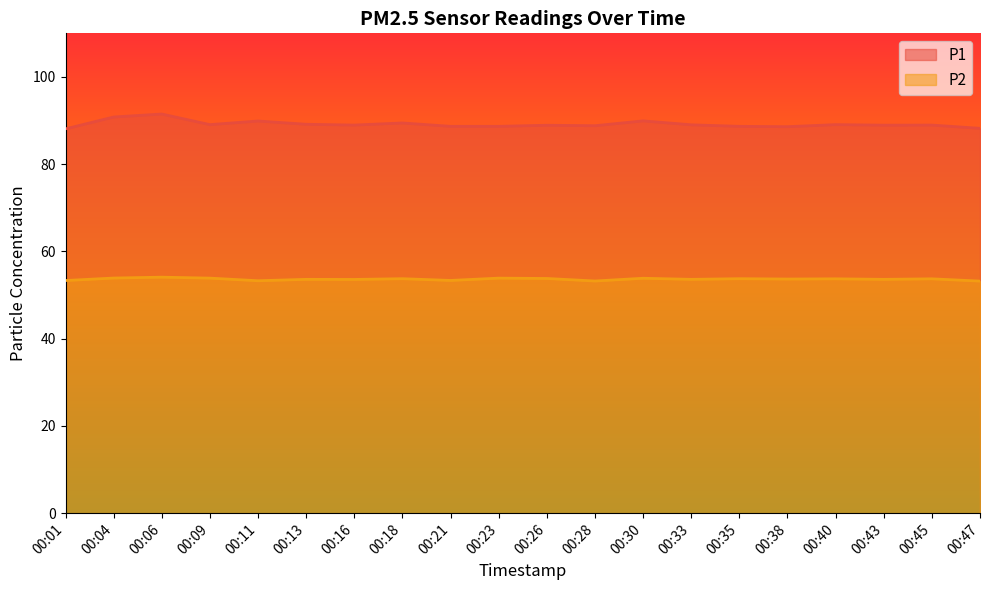

What is the difference between the highest and lowest values at 00:23?

34.8